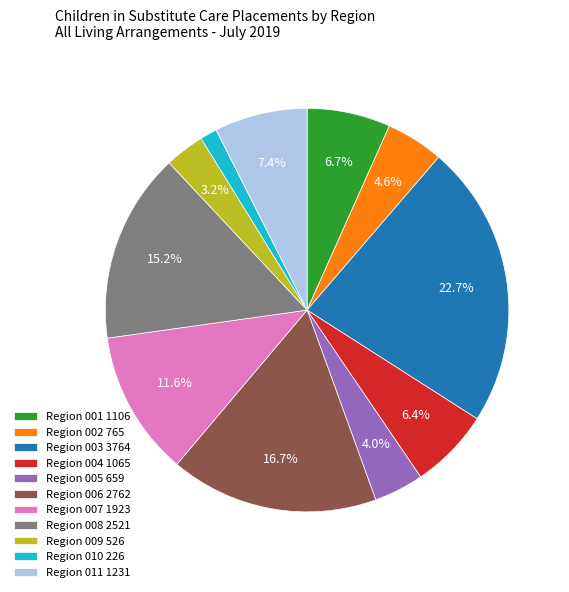

Approximately how many times larger is the value at Region 002 765 compared to Region 001 1106?

0.7